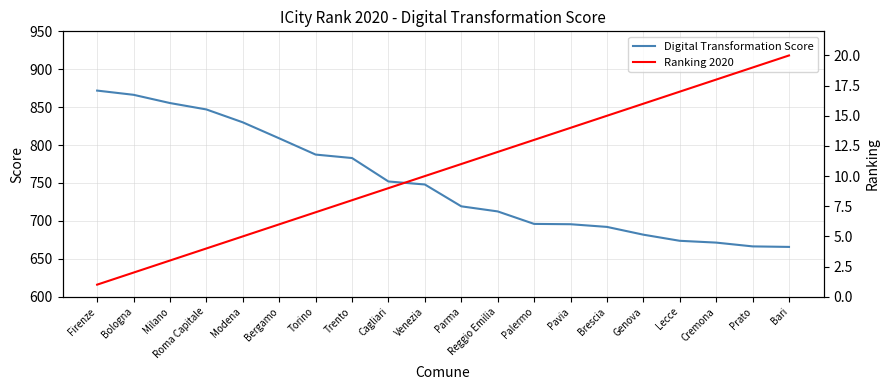

Is it true that Digital Transformation Score equals 787.5 at Torino?

True